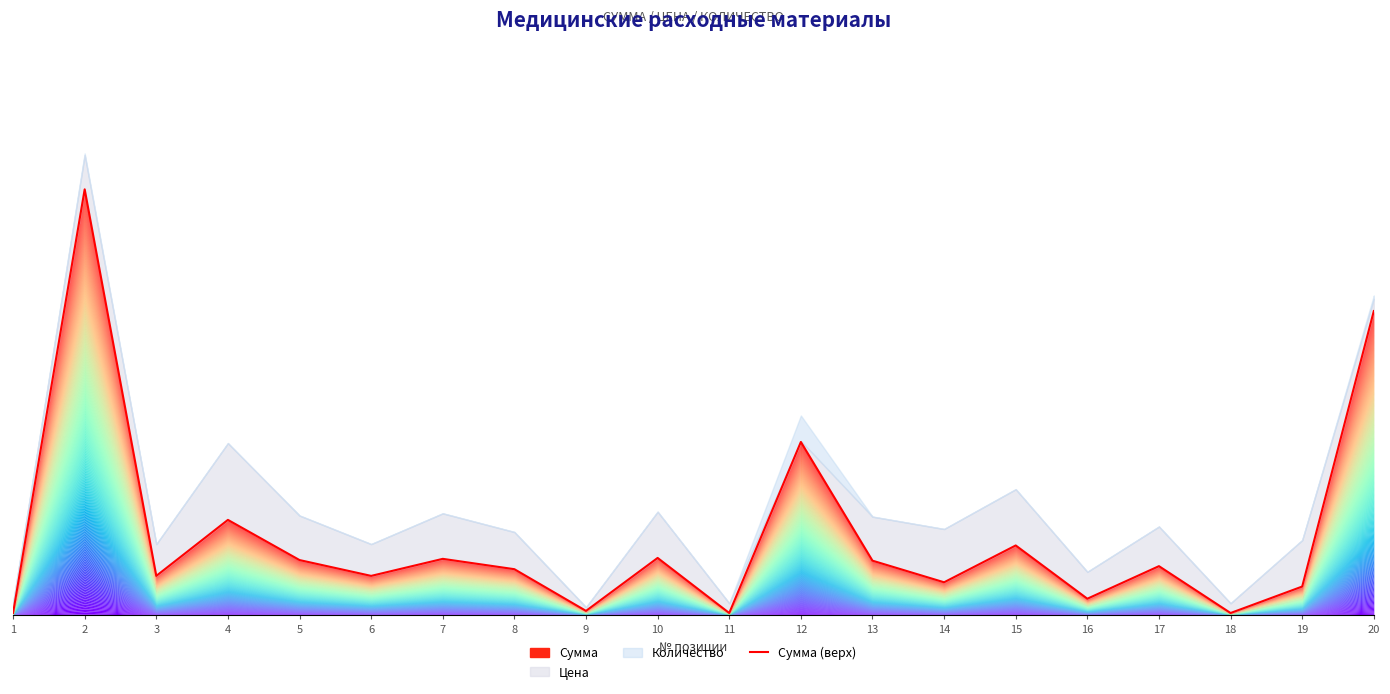

Reading left to right, what are all the values shown in this chart?

0.0	1.0	0.1	0.2	0.1	0.1	0.1	0.1	0.0	0.1	0.0	0.4	0.1	0.1	0.2	0.0	0.1	0.0	0.1	0.7